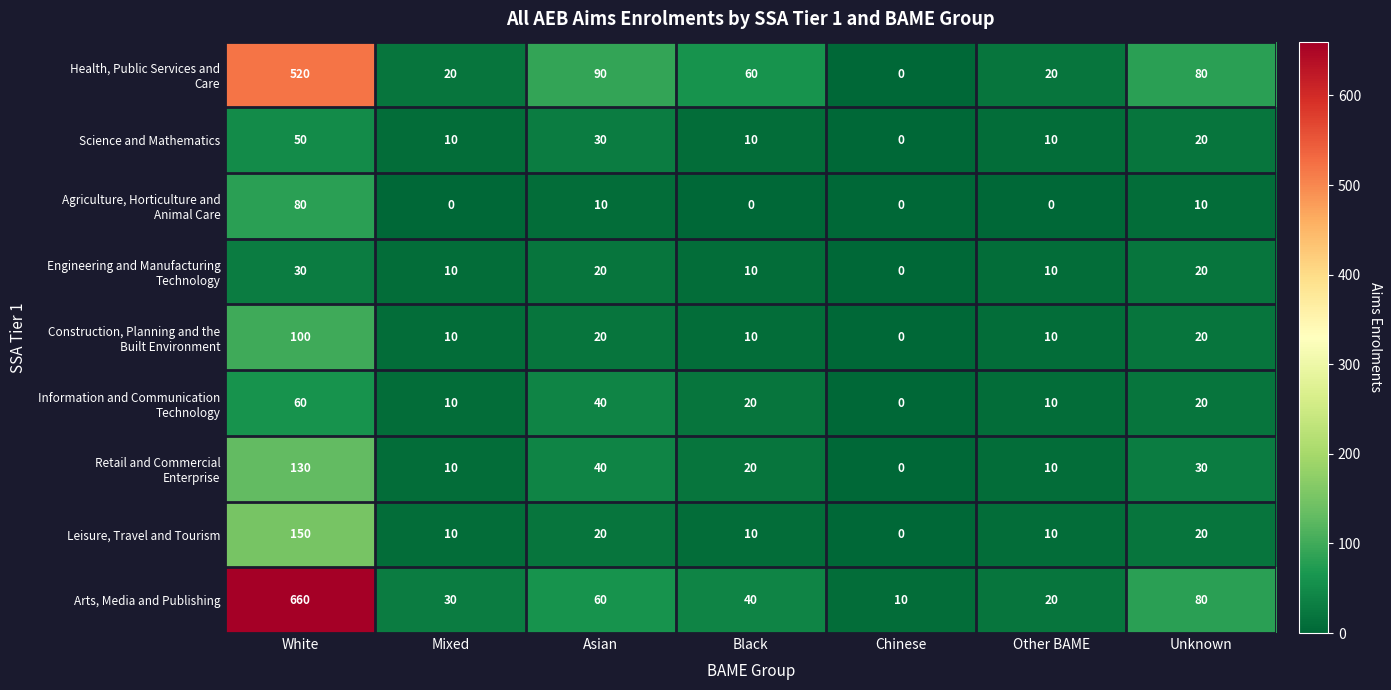

Between Black and Unknown, which series saw the biggest shift?

Arts, Media and Publishing